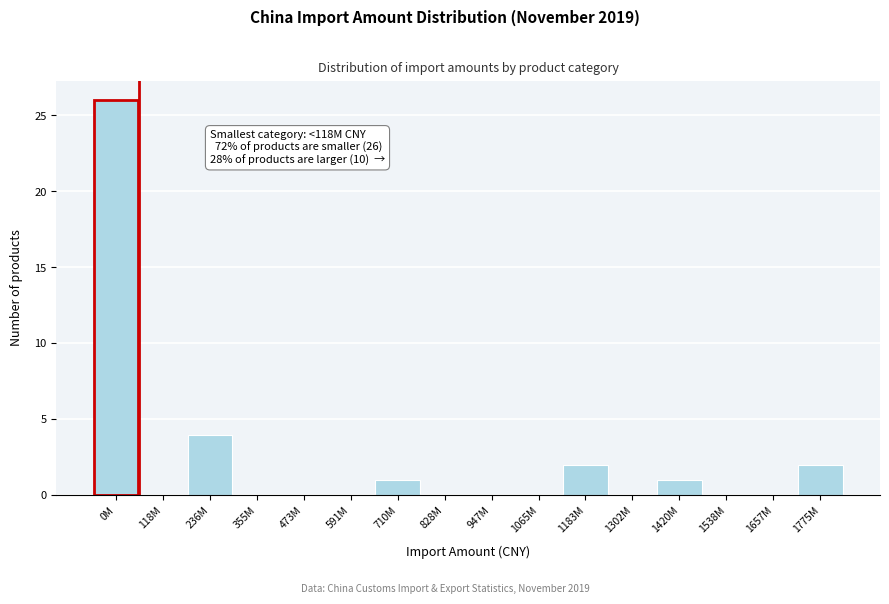

Reading right to left, list all the values displayed in this chart.

1775M=2	1657M=0	1538M=0	1420M=1	1302M=0	1183M=2	1065M=0	947M=0	828M=0	710M=1	591M=0	473M=0	355M=0	236M=4	118M=0	0M=26